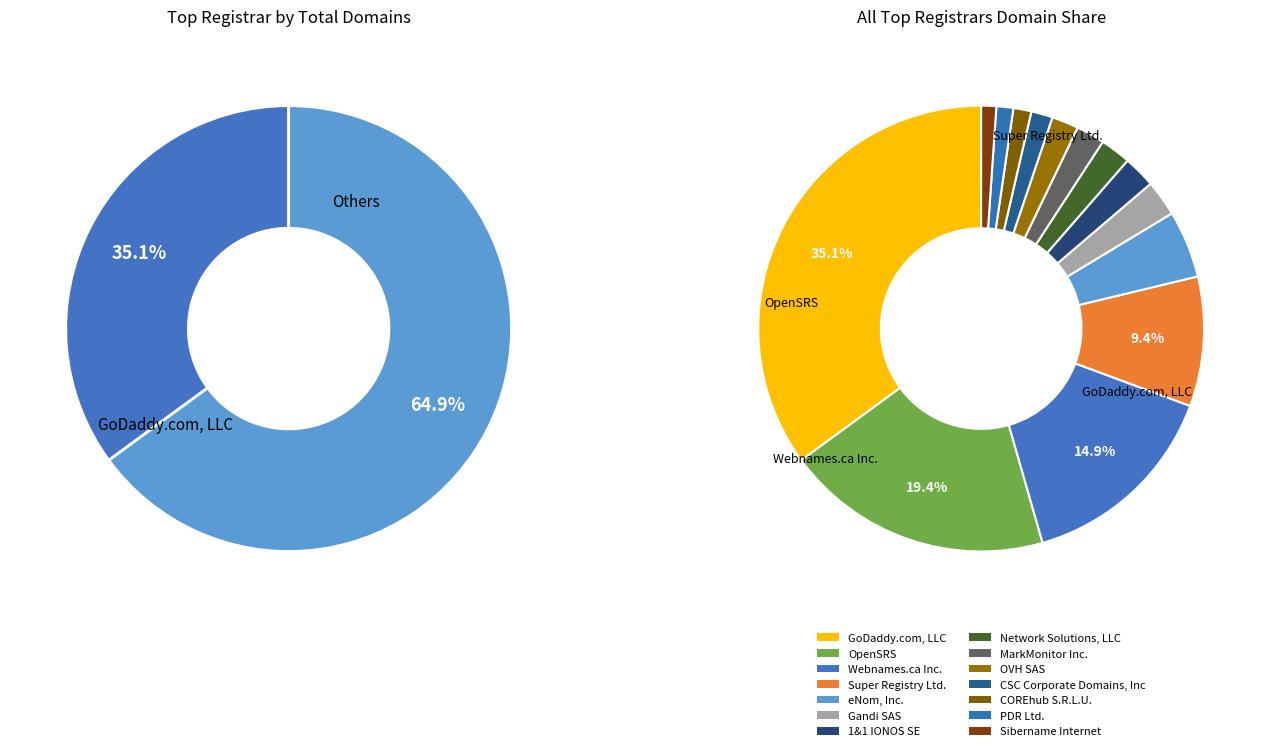

What is the largest slice in the pie chart?

GoDaddy.com, LLC